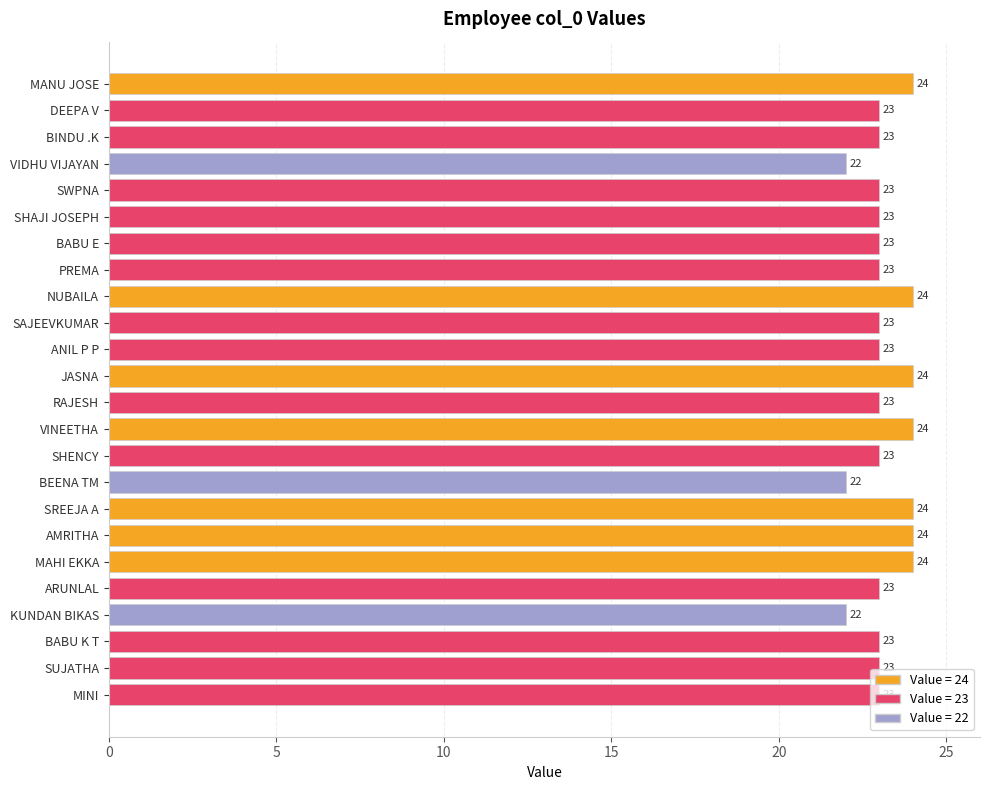

Is it true that the value at KUNDAN BIKAS is 22?

True